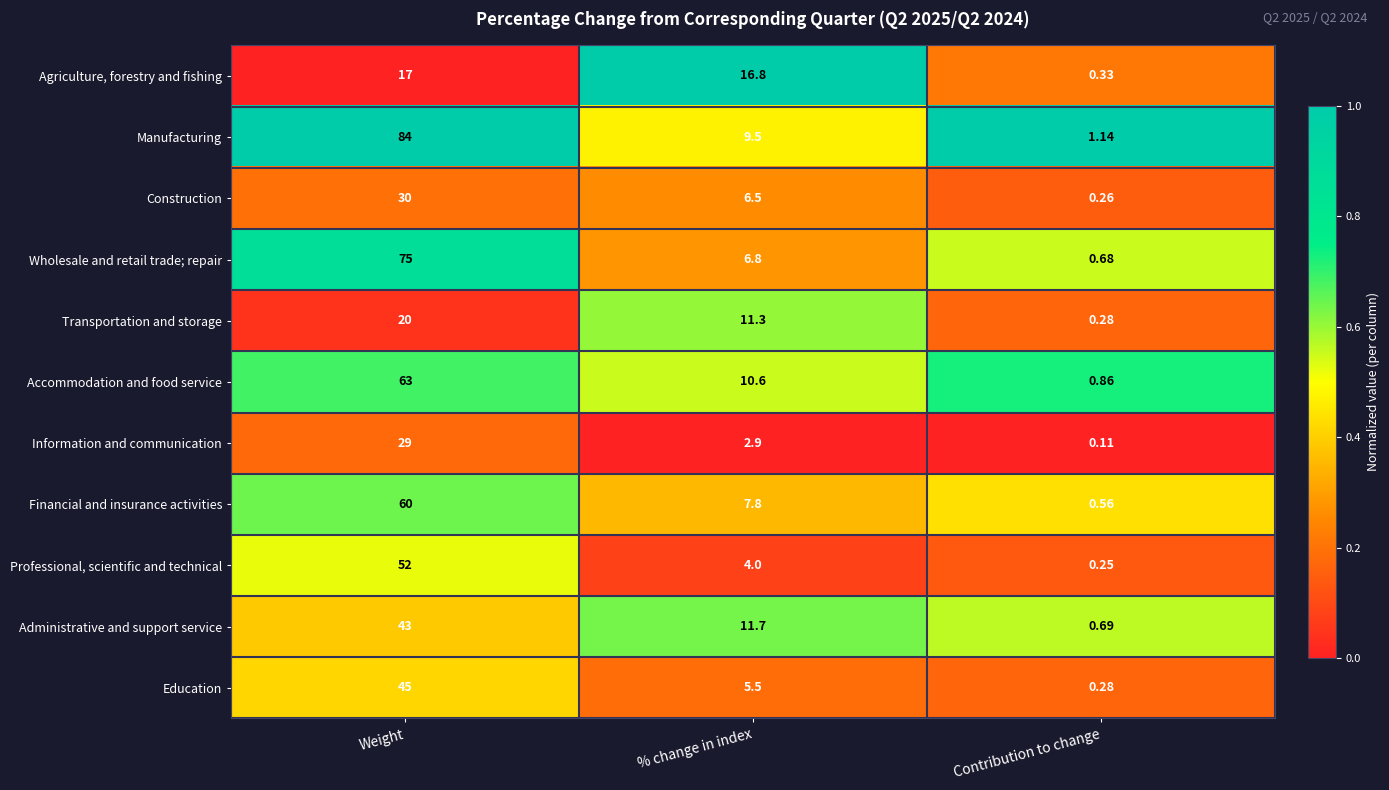

Which series has the widest spread of values?

Manufacturing